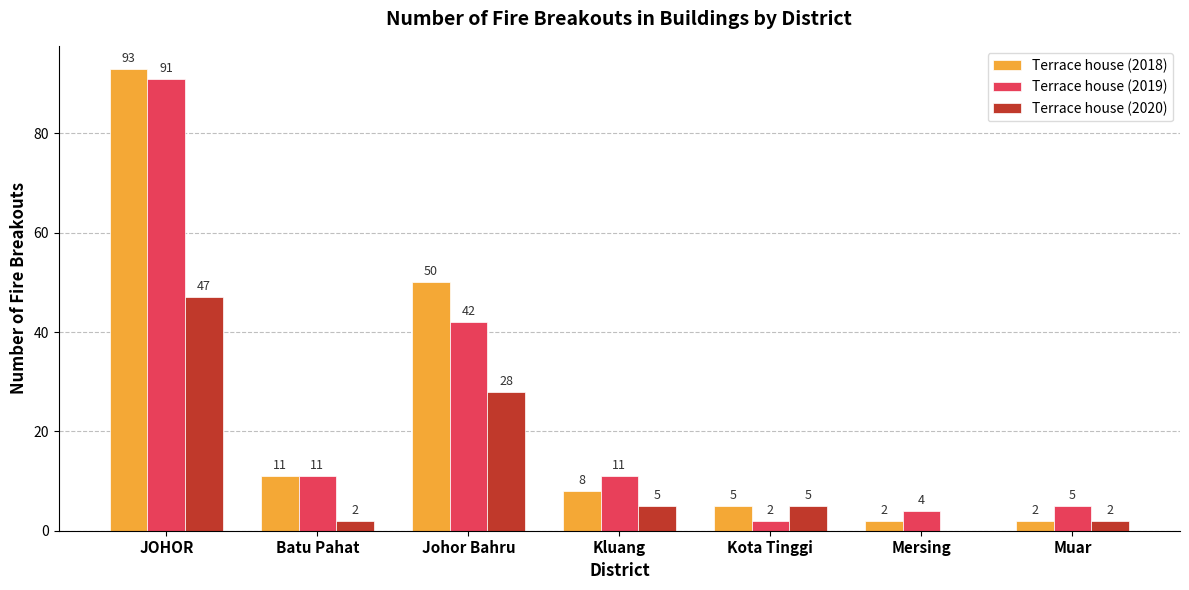

True or false: Terrace house (2019) has a value of 63 at Johor Bahru.

False